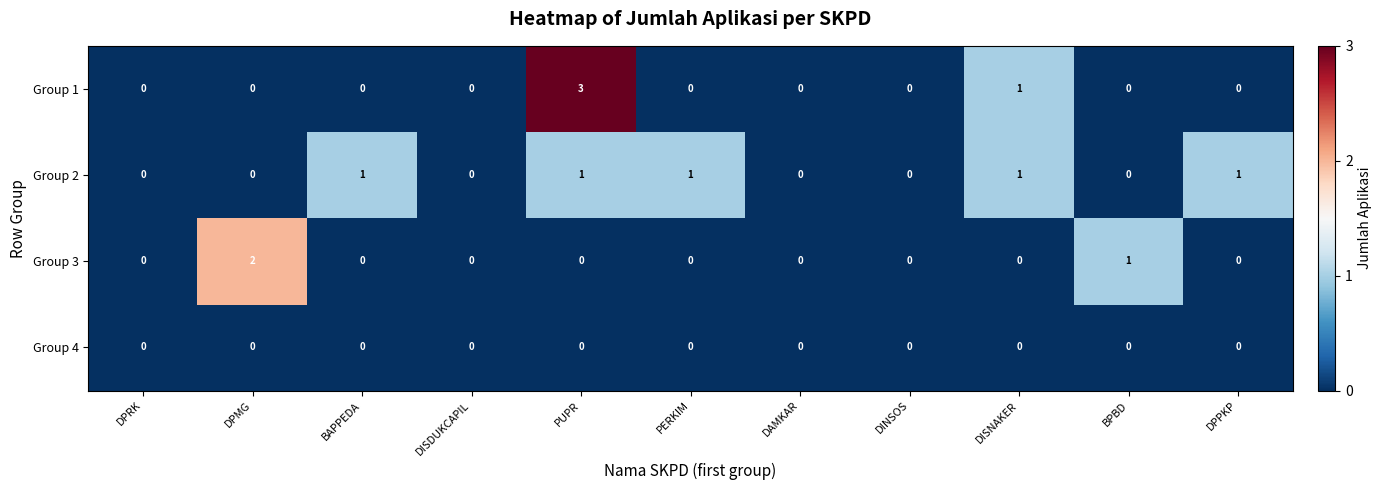

Rank the series by their average value, from highest to lowest.

Group 2, Group 1, Group 3, Group 4